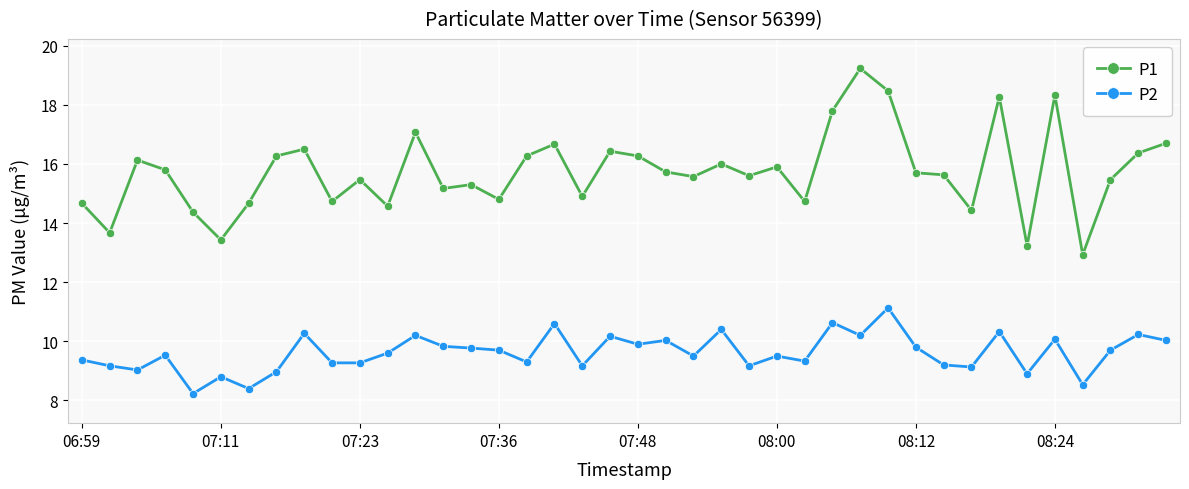

How many distinct data groups are displayed?

2